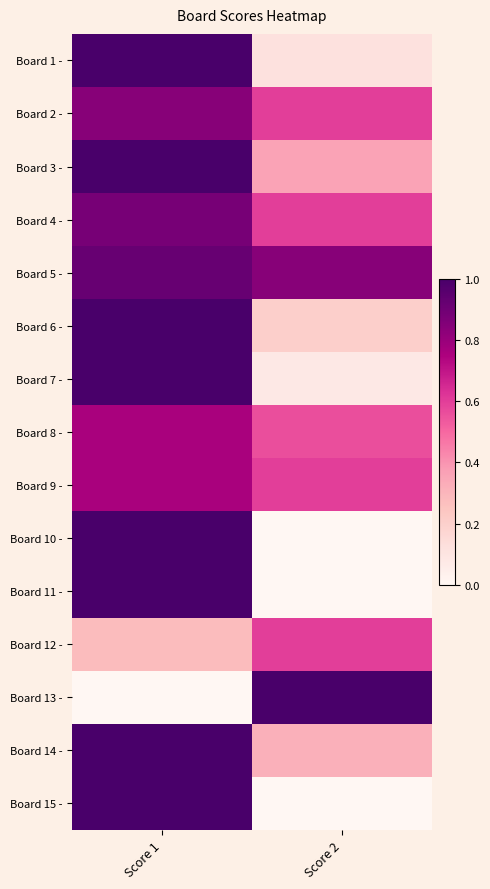

Which series has the largest total across all categories?

Board 5 -